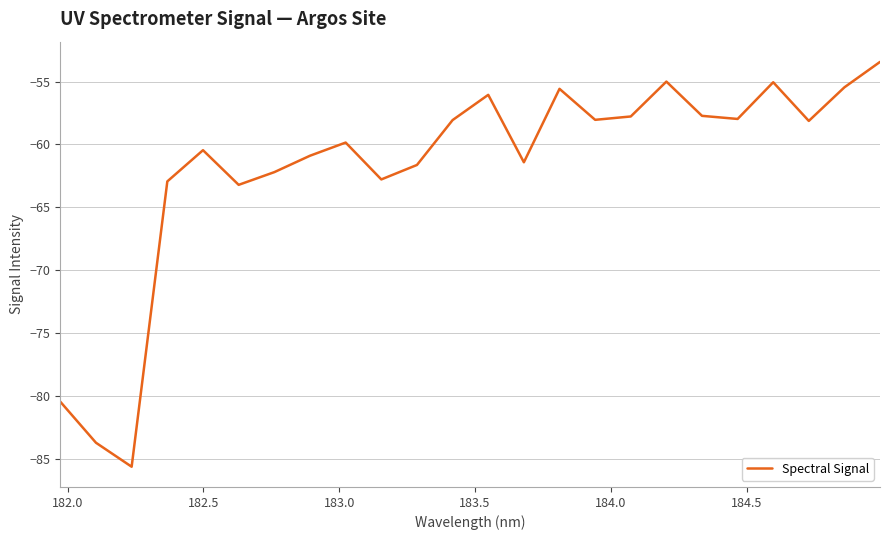

What is the difference between the second highest and second lowest values?

28.7